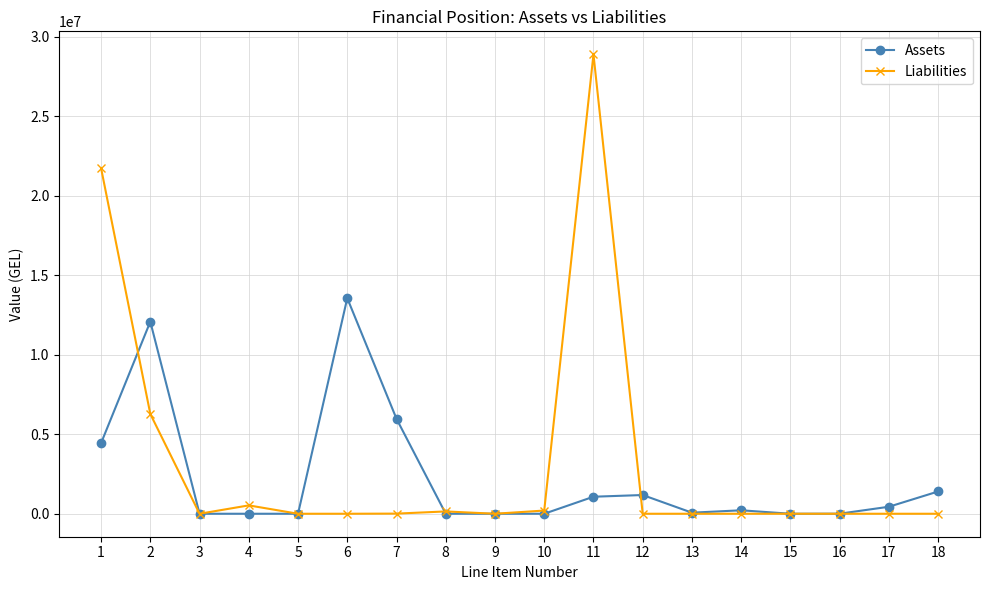

Rank the series at 7 from highest to lowest value.

Assets, Liabilities